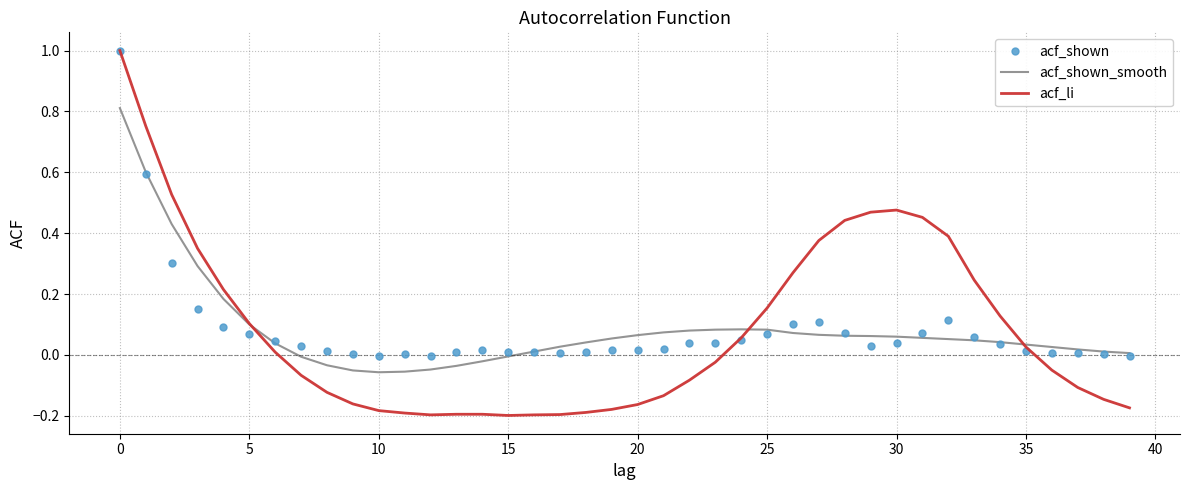

What is the greatest value displayed?

1.0